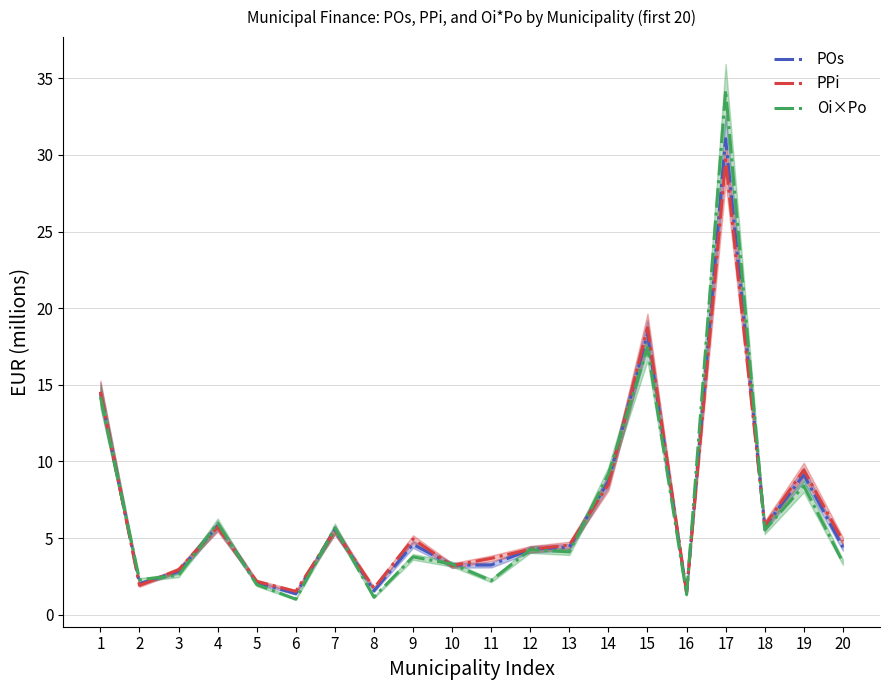

Between 3 and 11, which series saw the biggest shift?

PPi